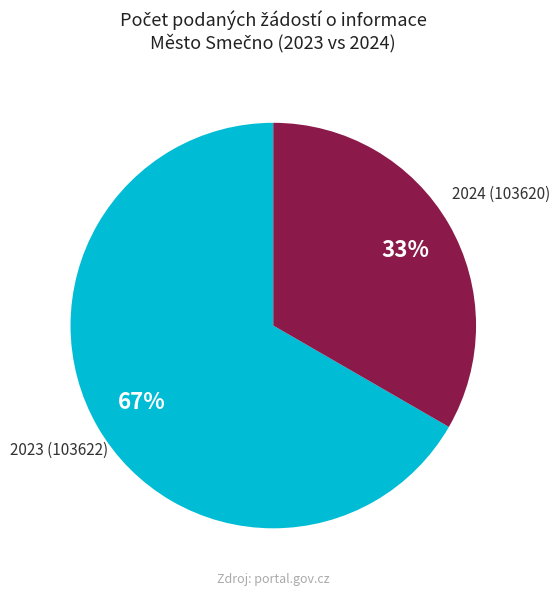

Which slice represents more than half of the pie?

2023 (103622)